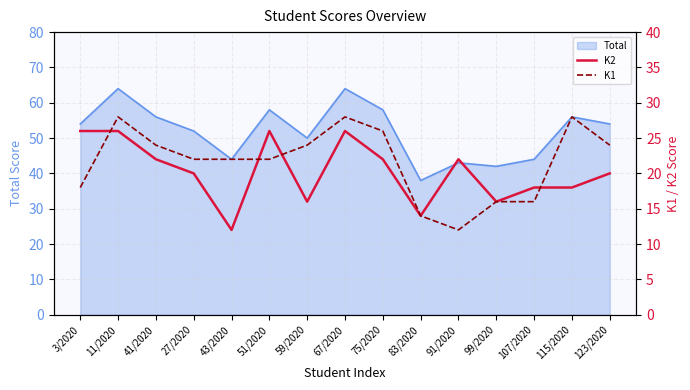

Which series changed the most between 67/2020 and 75/2020?

K2